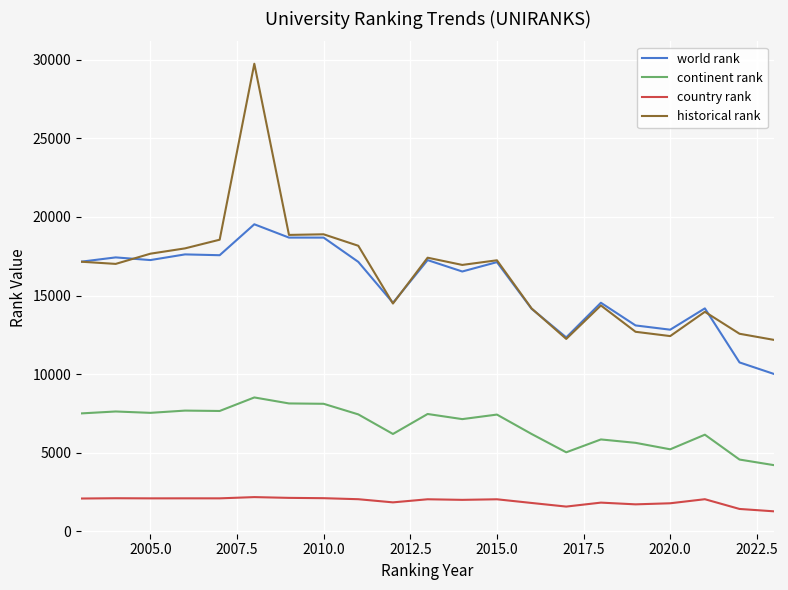

In world rank, how many points are lower than both neighbors (excluding endpoints)?

6